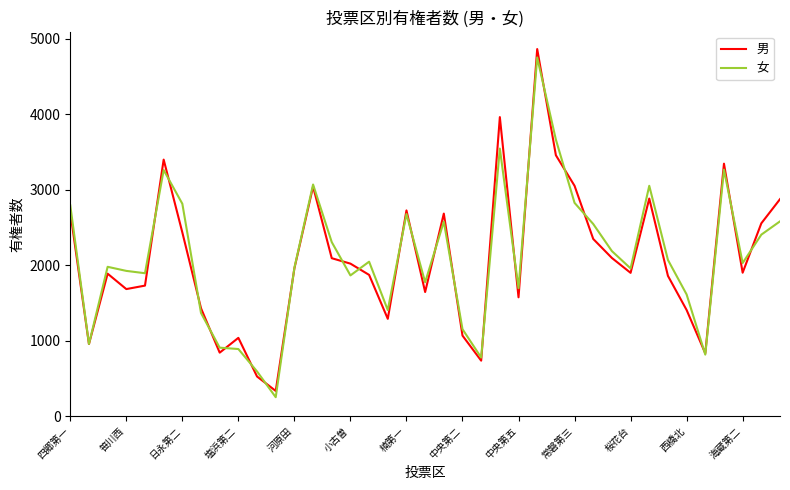

Which series has the largest range (max minus min)?

男